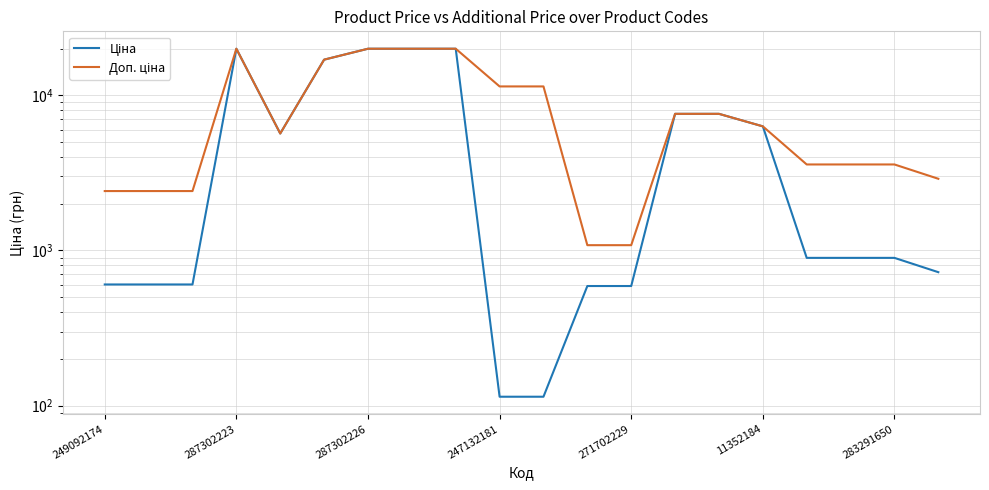

What is the difference between the second highest and minimum values in the Доп. ціна series?

18882.5